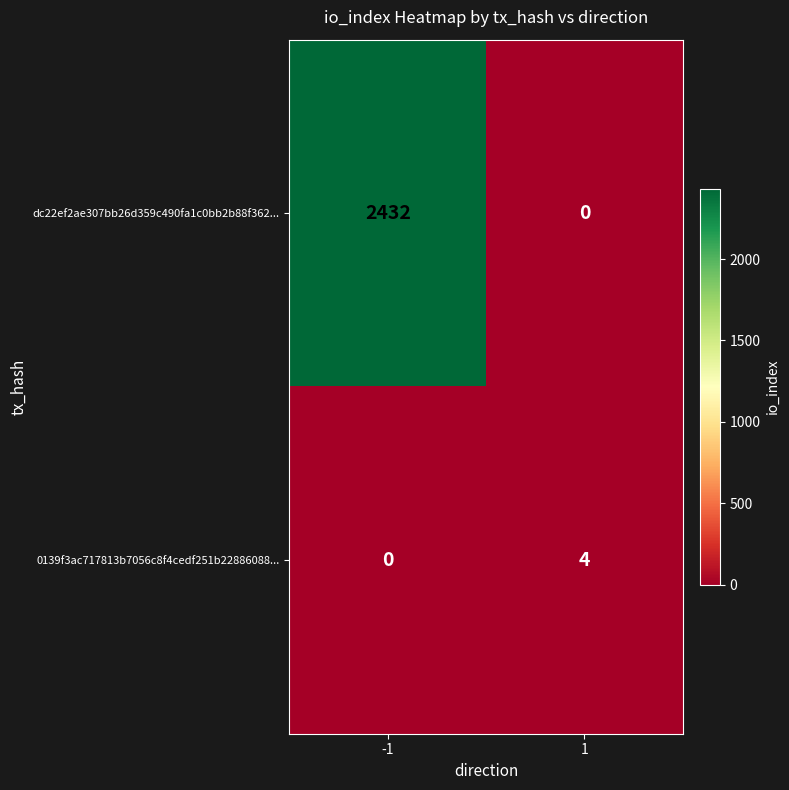

What is the difference between the 0139f3ac717813b7056c8f4cedf251b22886088... values at -1 and 1?

4